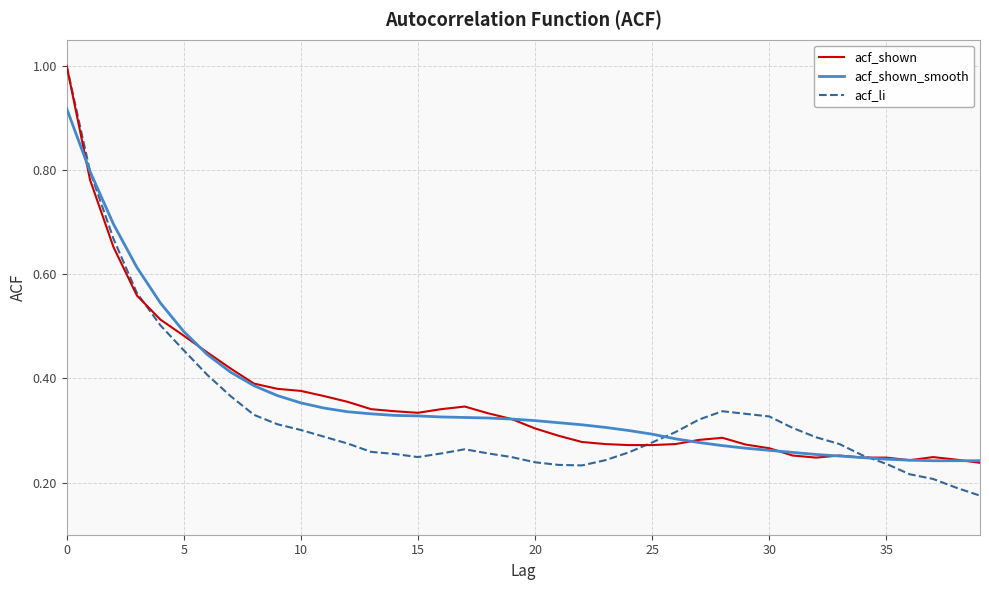

Which series has the largest range (max minus min)?

acf_li